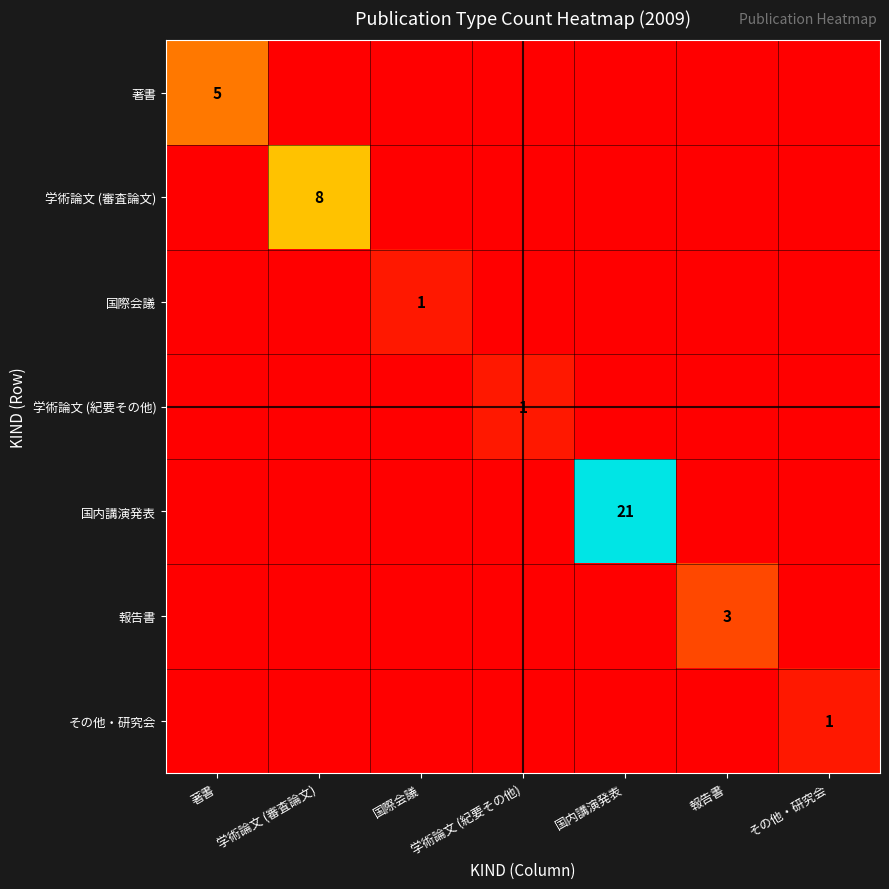

The 著書 series shows 9 at 著書. True or false?

False